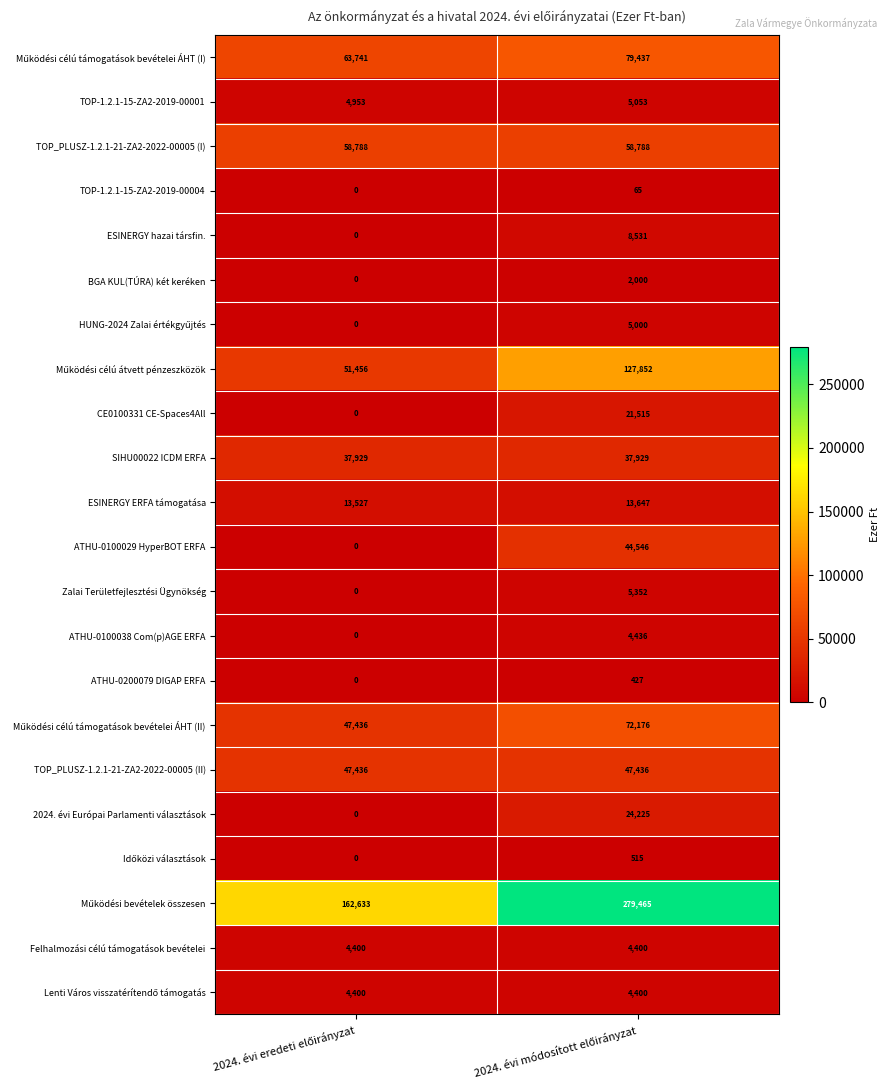

What is the sum of all ESINERGY ERFA támogatása values?

27174